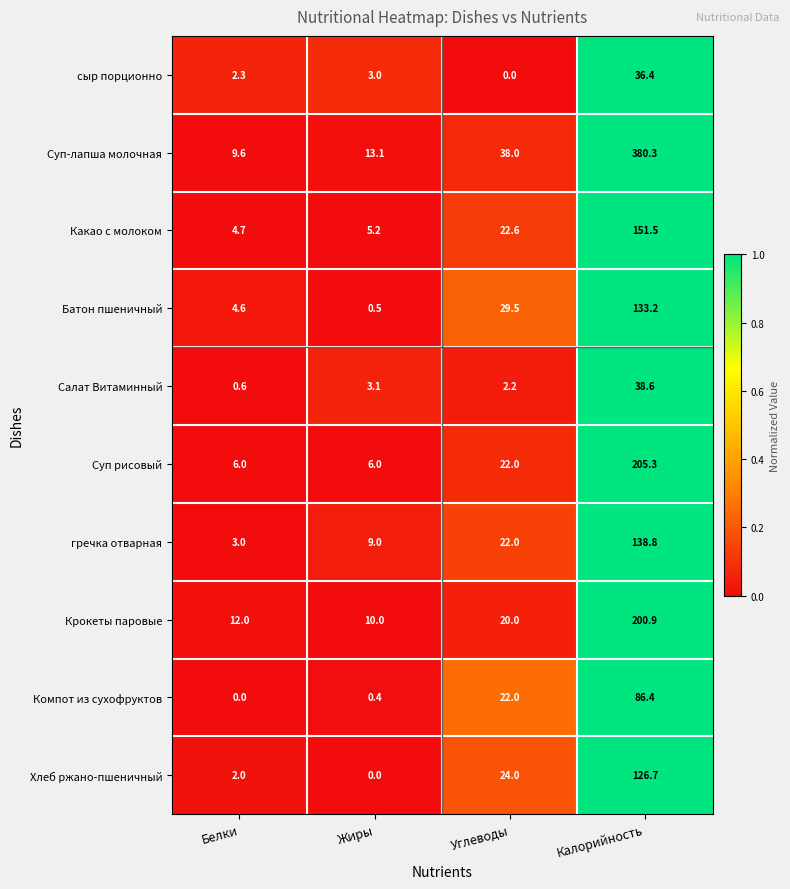

What is the sum of all Какао с молоком values?

184.0